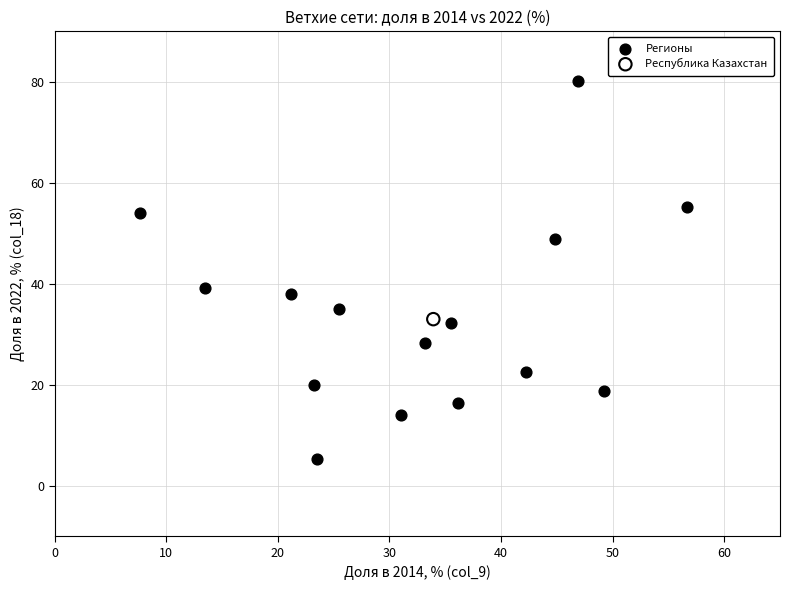

What are all the series names shown in the legend?

Регионы, Республика Казахстан